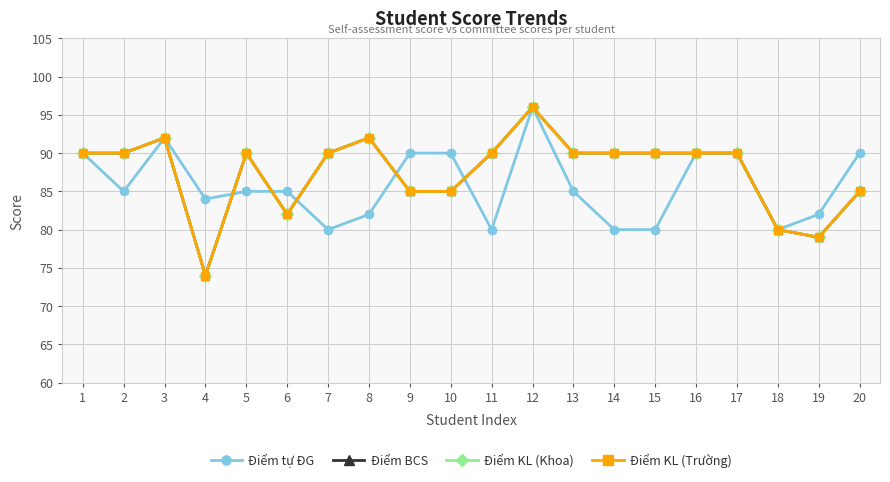

Does the chart have visible grid lines?

Yes